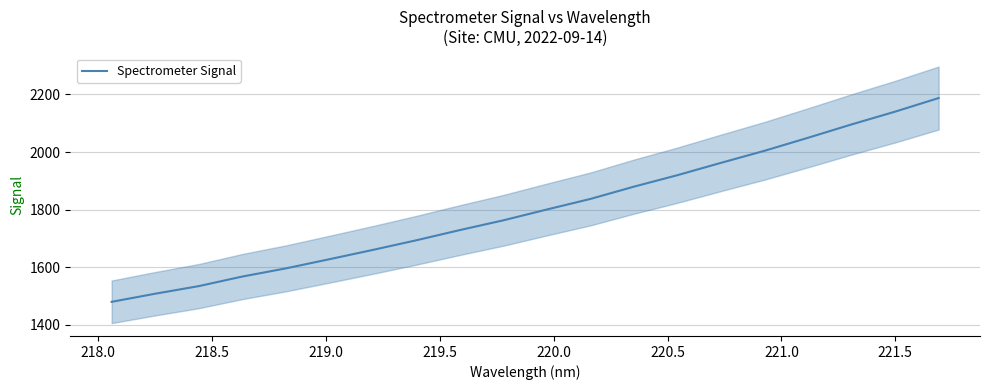

What is the difference between the maximum and second lowest values?

679.4